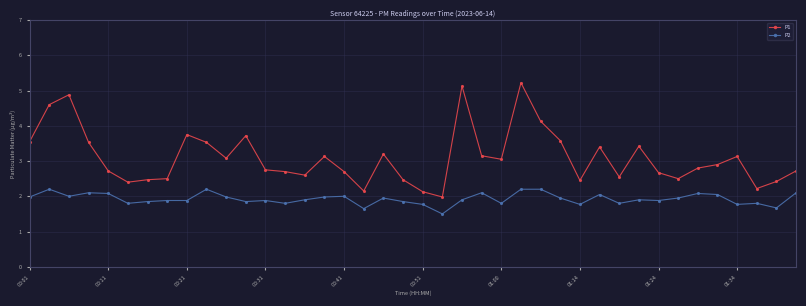

Which series has the largest range (max minus min)?

P1